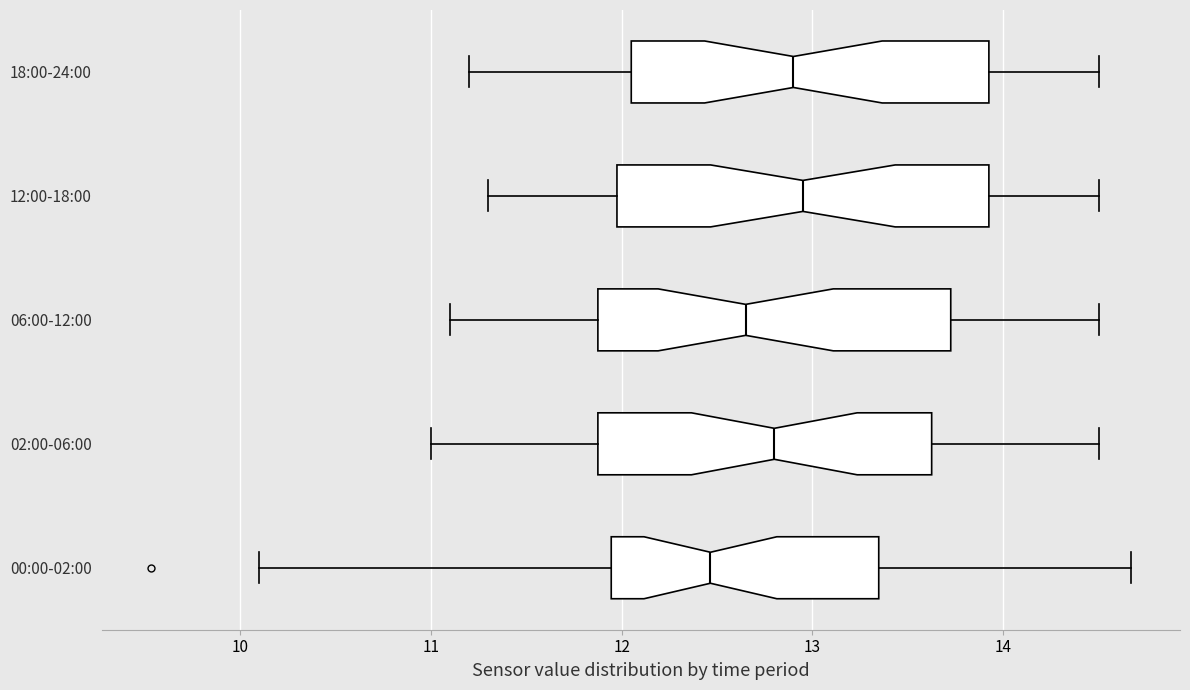

Where does the left whisker of the box for 18:00-24:00 end on the x-axis? The values are not printed on the chart, so give them approximately, as read against the axis.

11.2